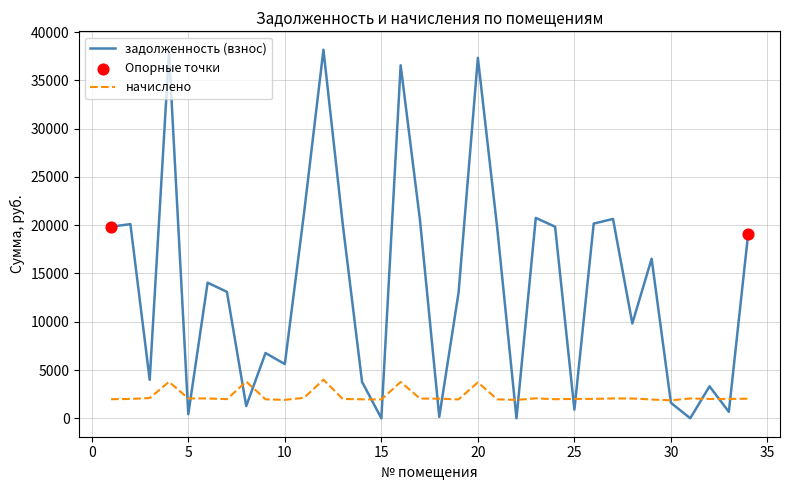

What is the minimum value for начислено?

1864.8